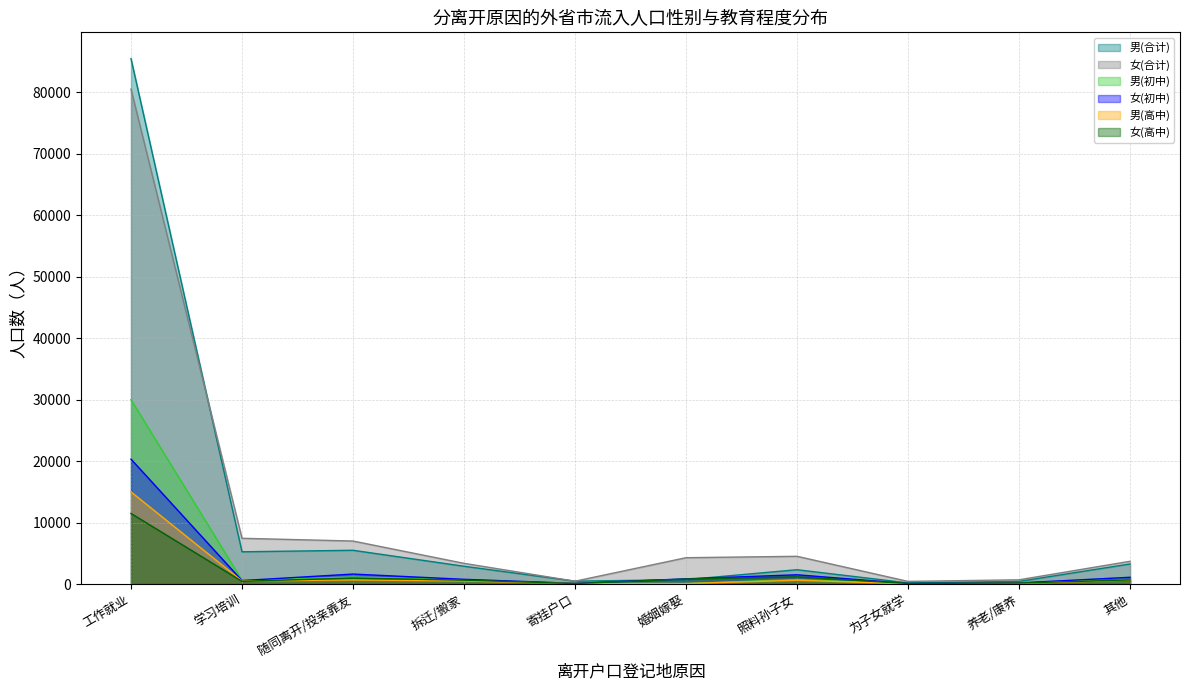

Reading left to right, what are all the values shown in this chart?

男(合计): 工作就业=85430	学习培训=5241	随同离开/投亲靠友=5485	拆迁/搬家=2892	寄挂户口=465	婚姻嫁娶=716	照料孙子女=2326	为子女就学=180	养老/康养=427	其他=3265
女(合计): 工作就业=80473	学习培训=7437	随同离开/投亲靠友=6990	拆迁/搬家=3363	寄挂户口=457	婚姻嫁娶=4280	照料孙子女=4507	为子女就学=427	养老/康养=686	其他=3698
男(初中): 工作就业=29981	学习培训=614	随同离开/投亲靠友=1140	拆迁/搬家=713	寄挂户口=115	婚姻嫁娶=74	照料孙子女=727	为子女就学=36	养老/康养=107	其他=1096
女(初中): 工作就业=20308	学习培训=562	随同离开/投亲靠友=1619	拆迁/搬家=767	寄挂户口=107	婚姻嫁娶=845	照料孙子女=1503	为子女就学=77	养老/康养=178	其他=1092
男(高中): 工作就业=14981	学习培训=498	随同离开/投亲靠友=660	拆迁/搬家=508	寄挂户口=72	婚姻嫁娶=75	照料孙子女=615	为子女就学=34	养老/康养=100	其他=642
女(高中): 工作就业=11481	学习培训=443	随同离开/投亲靠友=960	拆迁/搬家=634	寄挂户口=74	婚姻嫁娶=820	照料孙子女=1173	为子女就学=91	养老/康养=158	其他=667